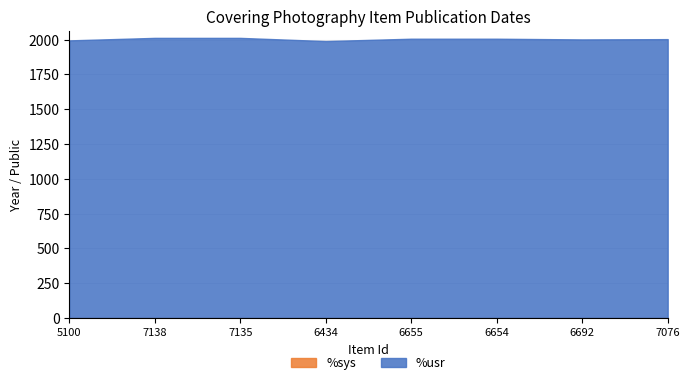

List the series in order of their peak value, lowest first.

%sys, %usr